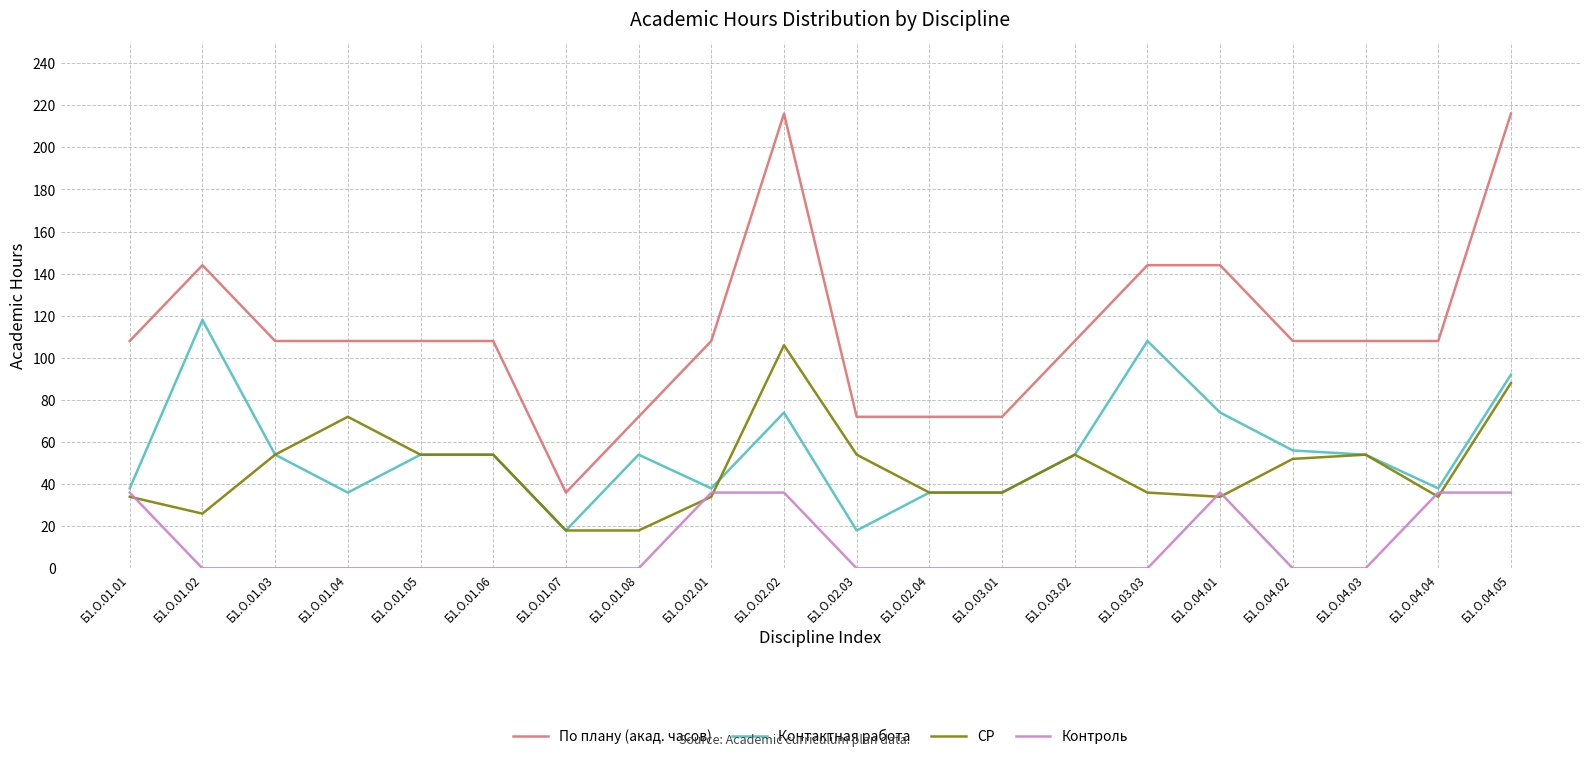

Rank the series by their maximum value, from lowest to highest.

Контроль, СР, Контактная работа, По плану (акад. часов)